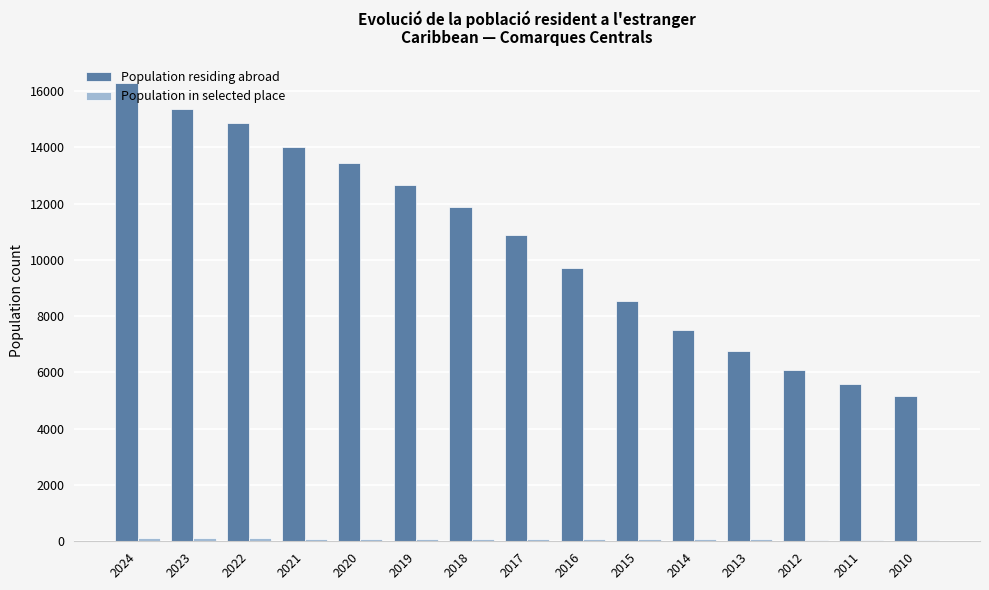

The Population residing abroad series shows 7115 at 2019. True or false?

False